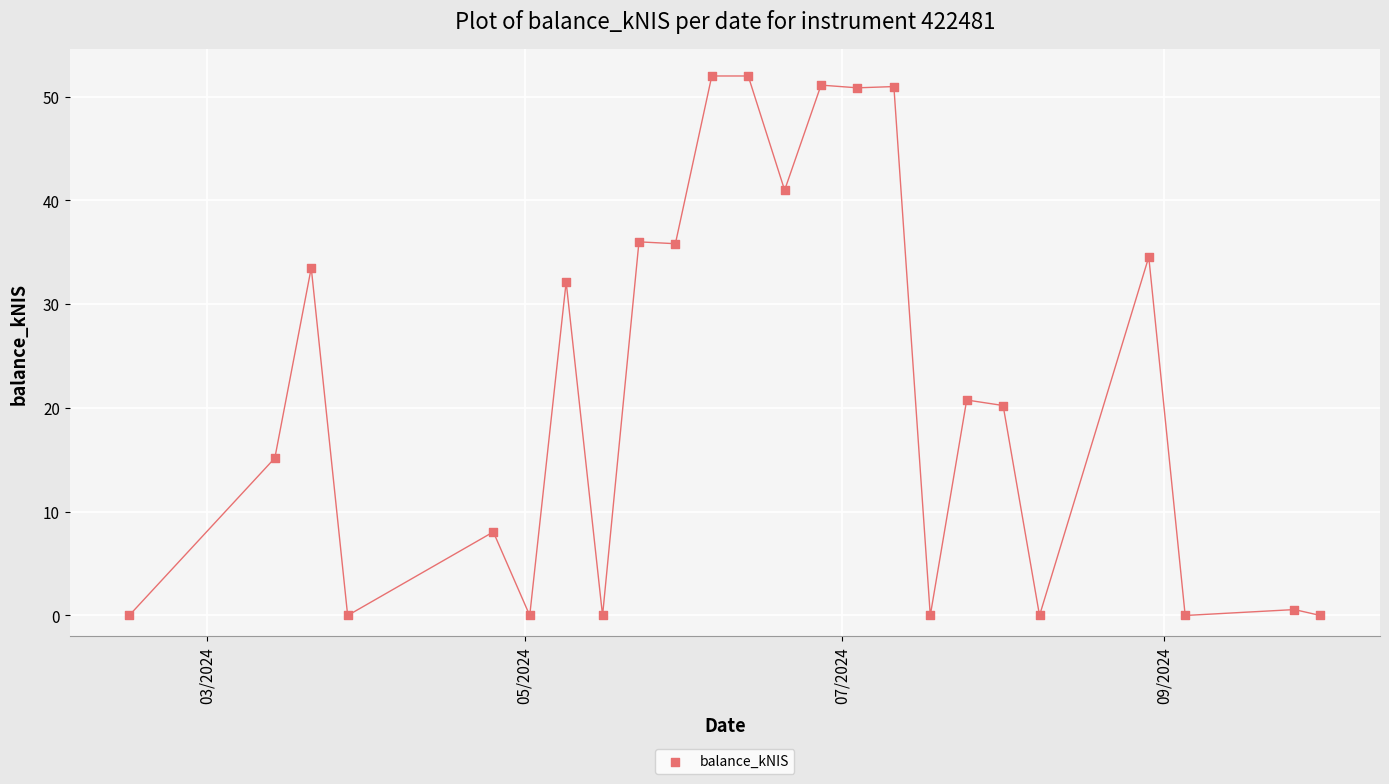

What is the range of X values (max minus min)?

229.0